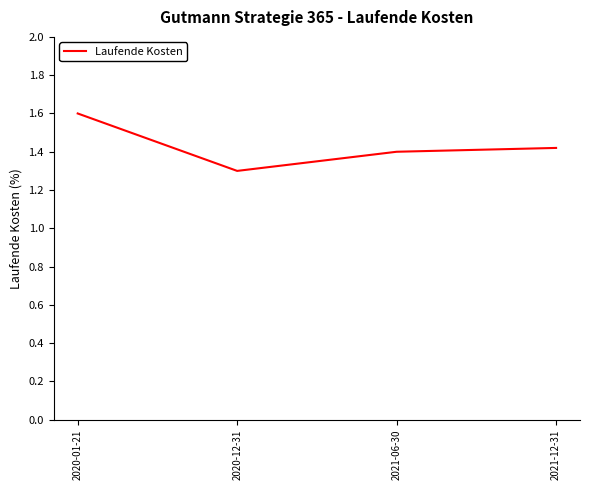

Rank the categories by value from highest to lowest.

2020-01-21, 2021-12-31, 2021-06-30, 2020-12-31